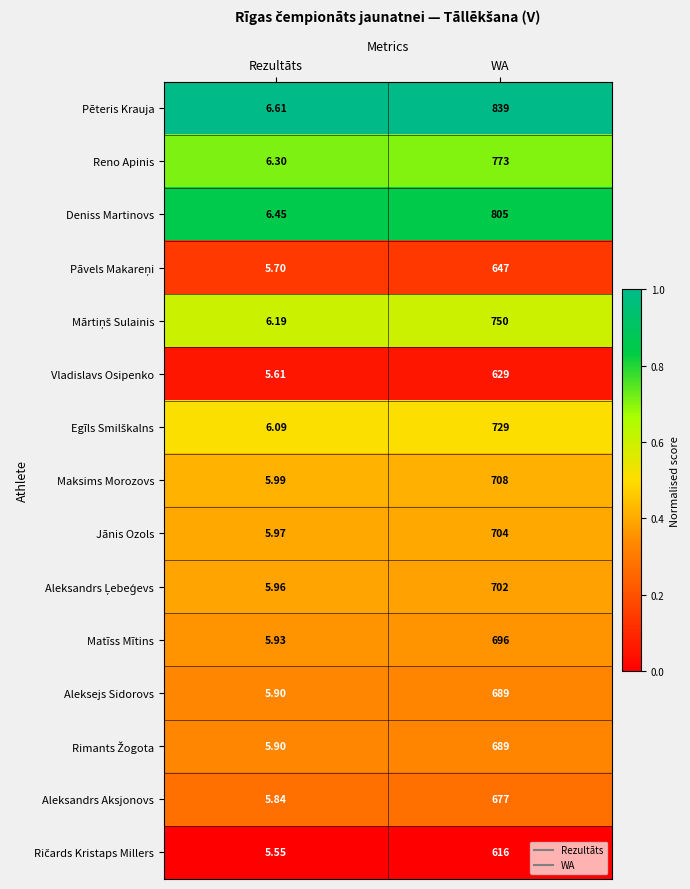

Rank the categories by Aleksejs Sidorovs value from highest to lowest.

WA, Rezultāts